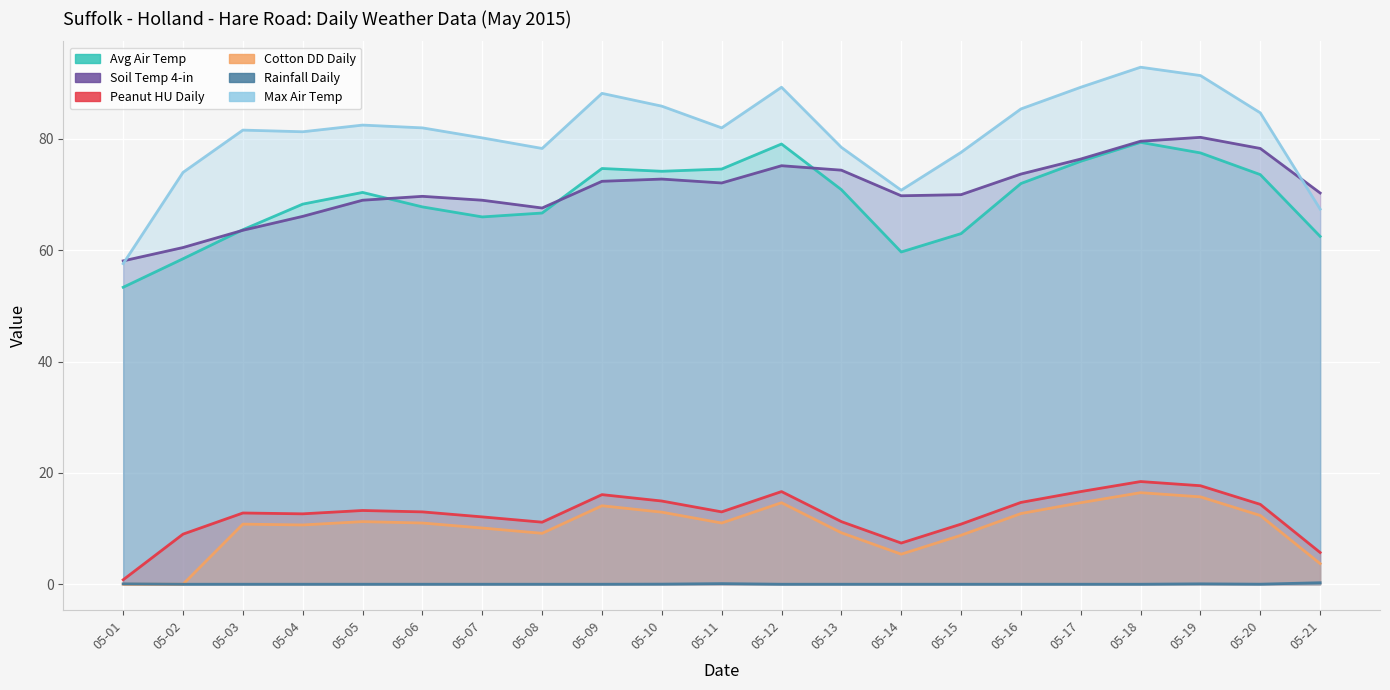

Which series changed the most between 05-05 and 05-12?

Avg Air Temp